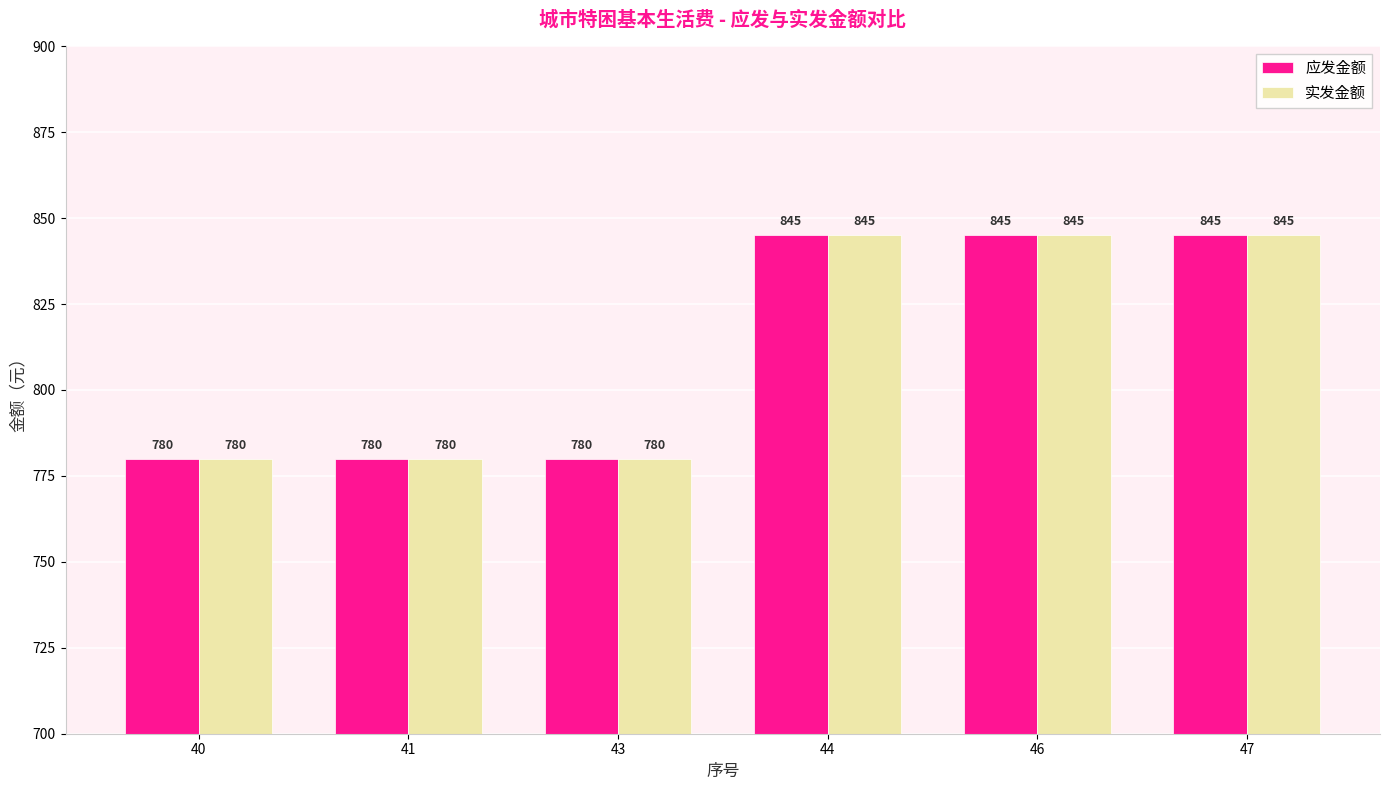

Is the value of 应发金额 at 44 greater than the value of 实发金额 at 41?

Yes